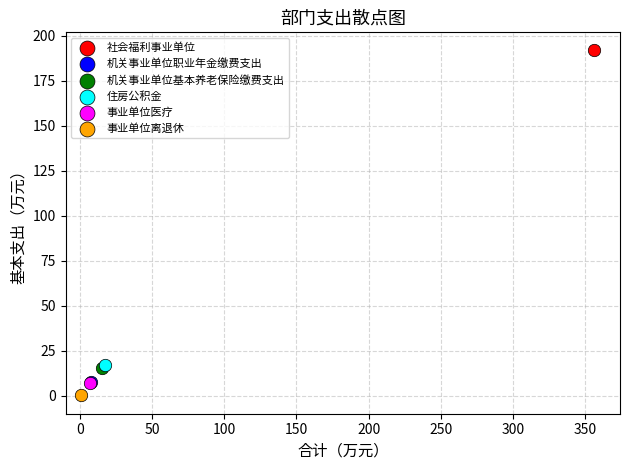

Which series contains the lowest Y value?

事业单位离退休